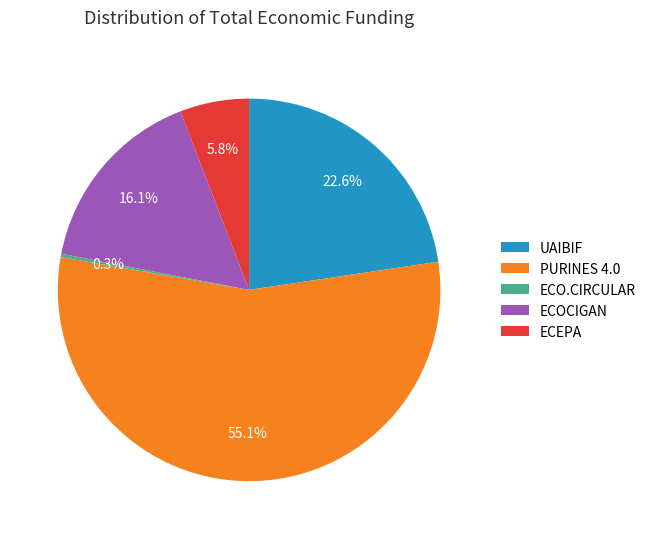

To the nearest percent, what is the difference between the largest and smallest slice percentages?

55%